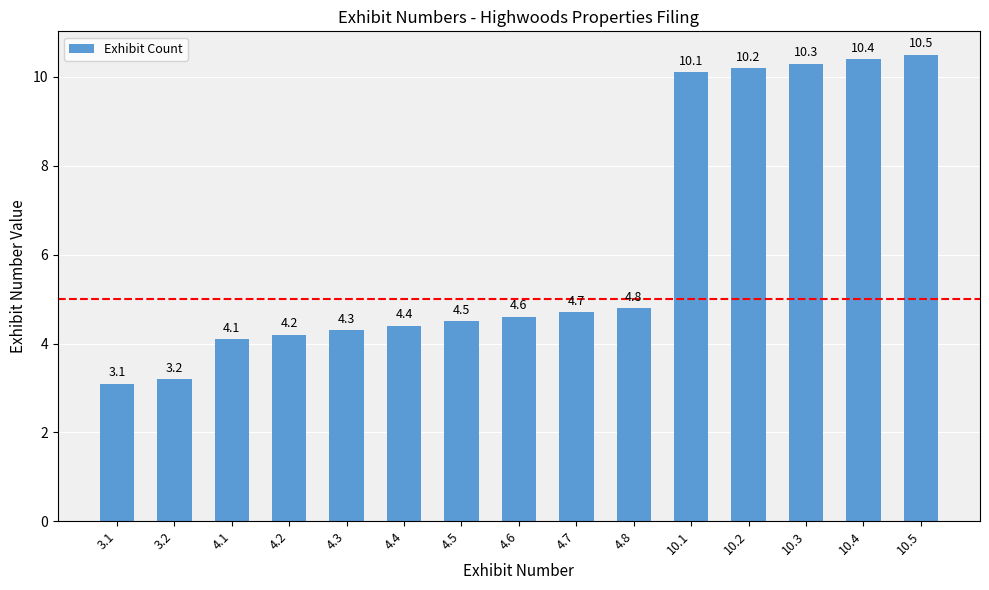

What is the sum of the values at 10.1 and 3.2?

13.3